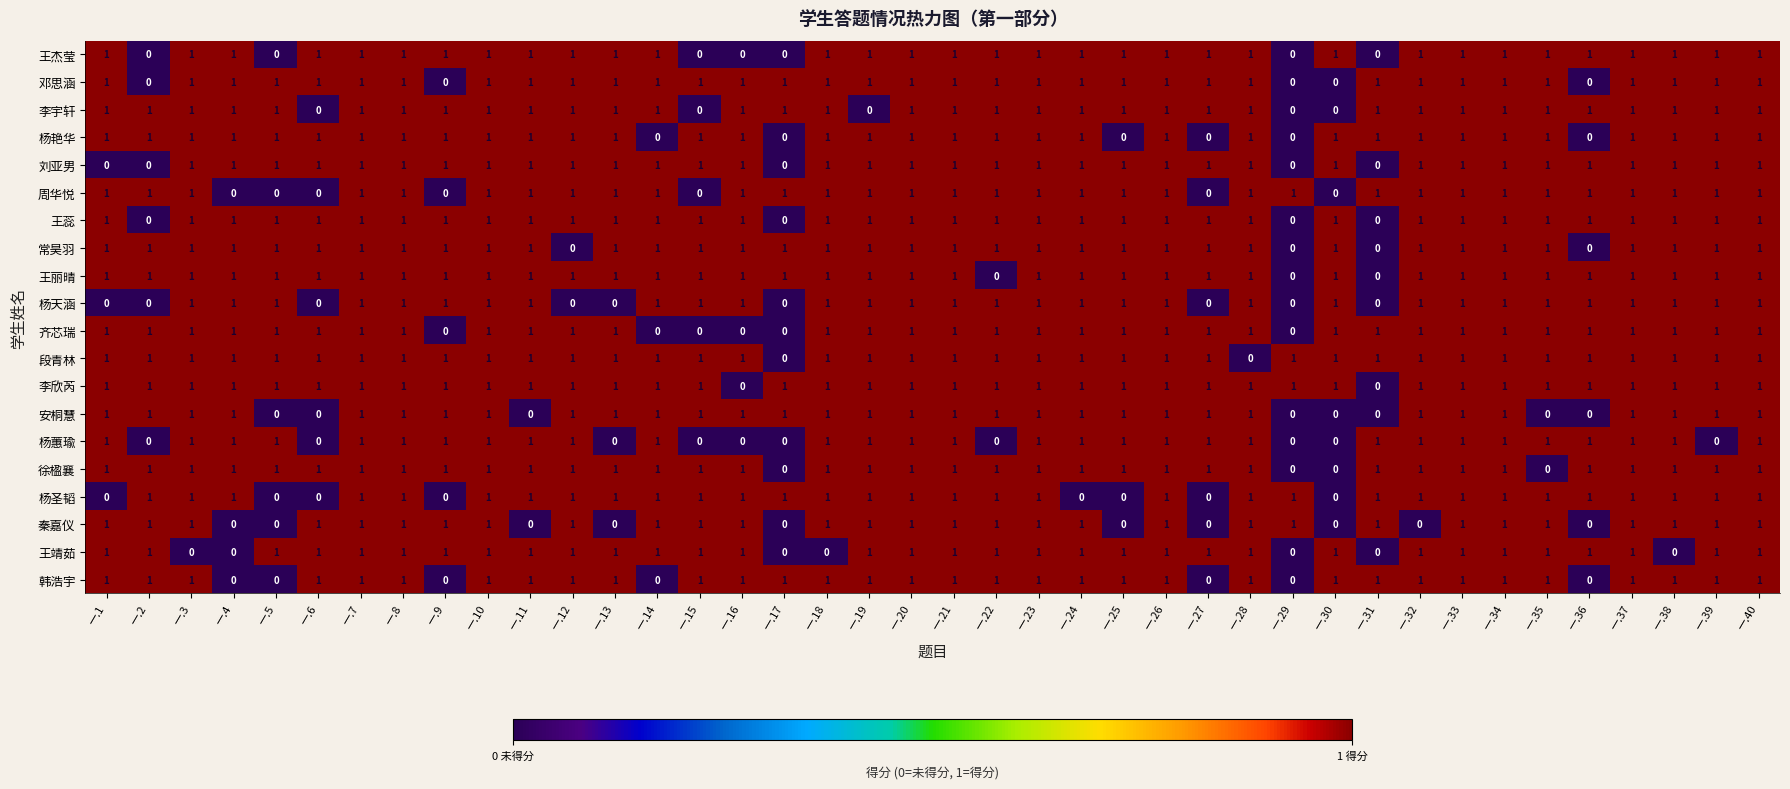

Is it true that 常昊羽 equals 1 at 一.18?

True